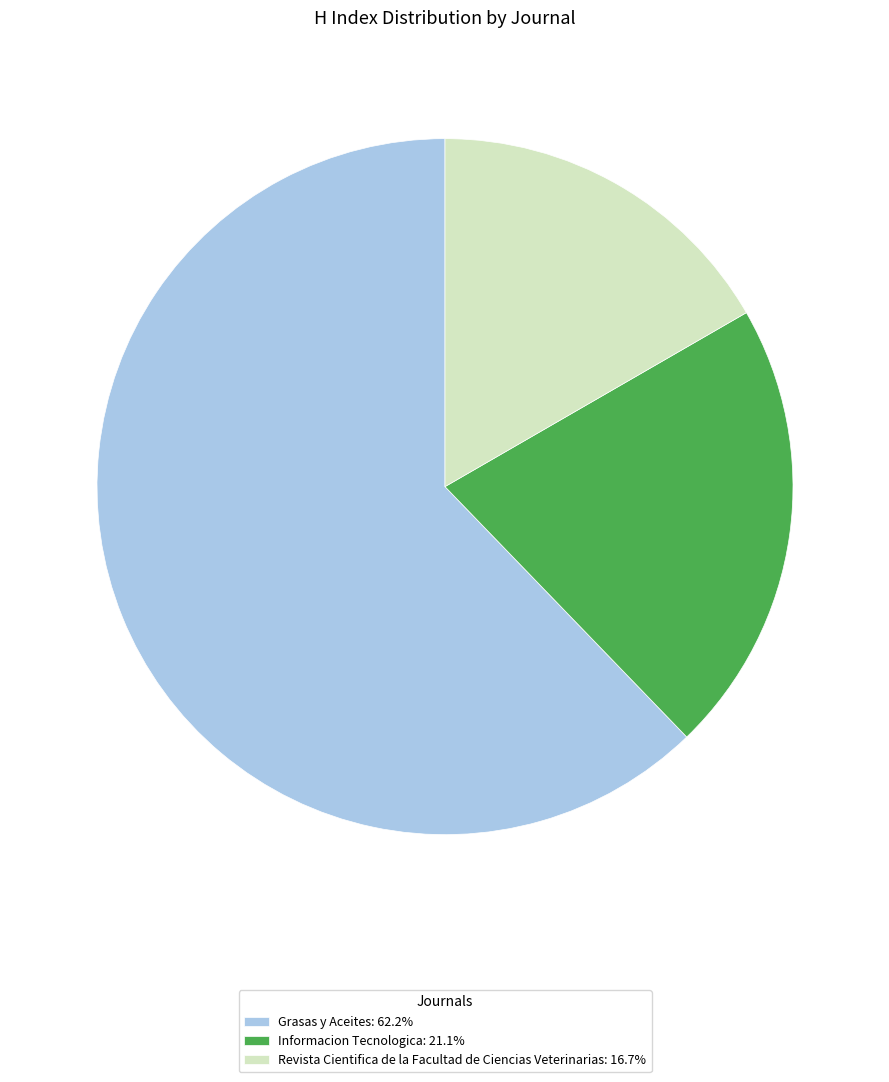

Count the number of slices in the pie.

3